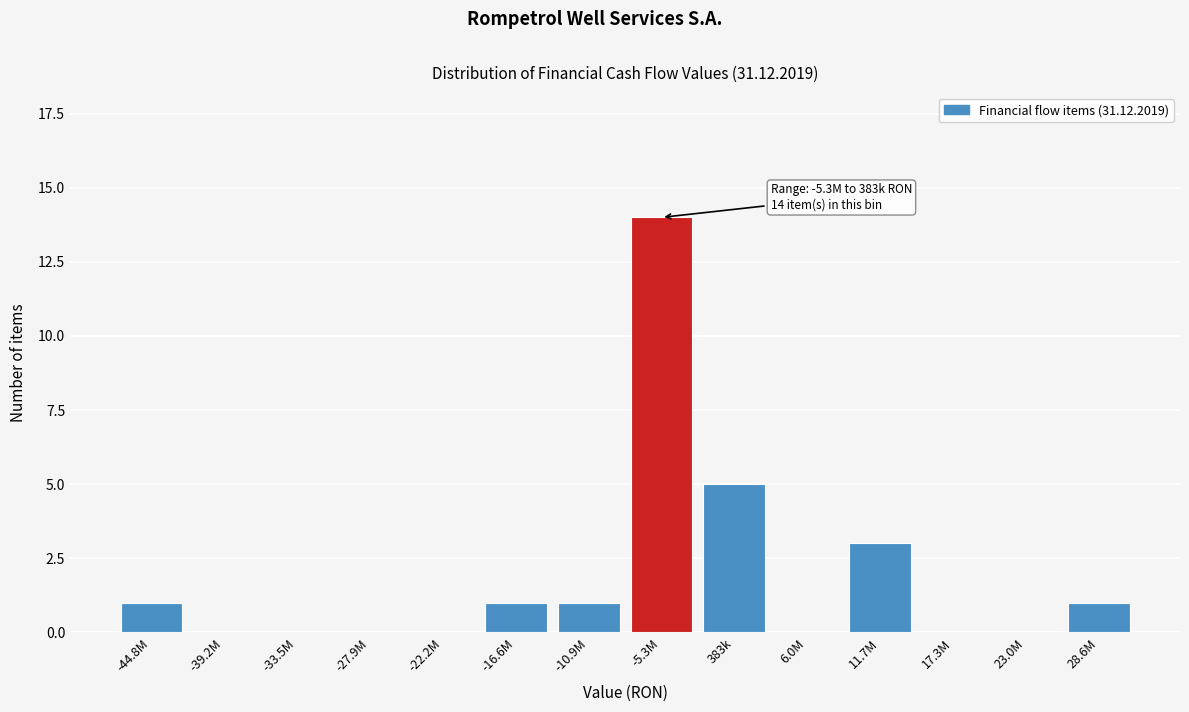

Reading left to right, what are all the values shown in this chart?

-44.8M=1	-39.2M=0	-33.5M=0	-27.9M=0	-22.2M=0	-16.6M=1	-10.9M=1	-5.3M=14	383k=5	6.0M=0	11.7M=3	17.3M=0	23.0M=0	28.6M=1